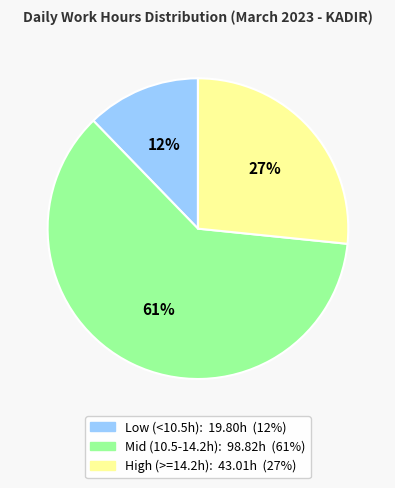

Is there any slice that represents more than half of the pie?

Yes